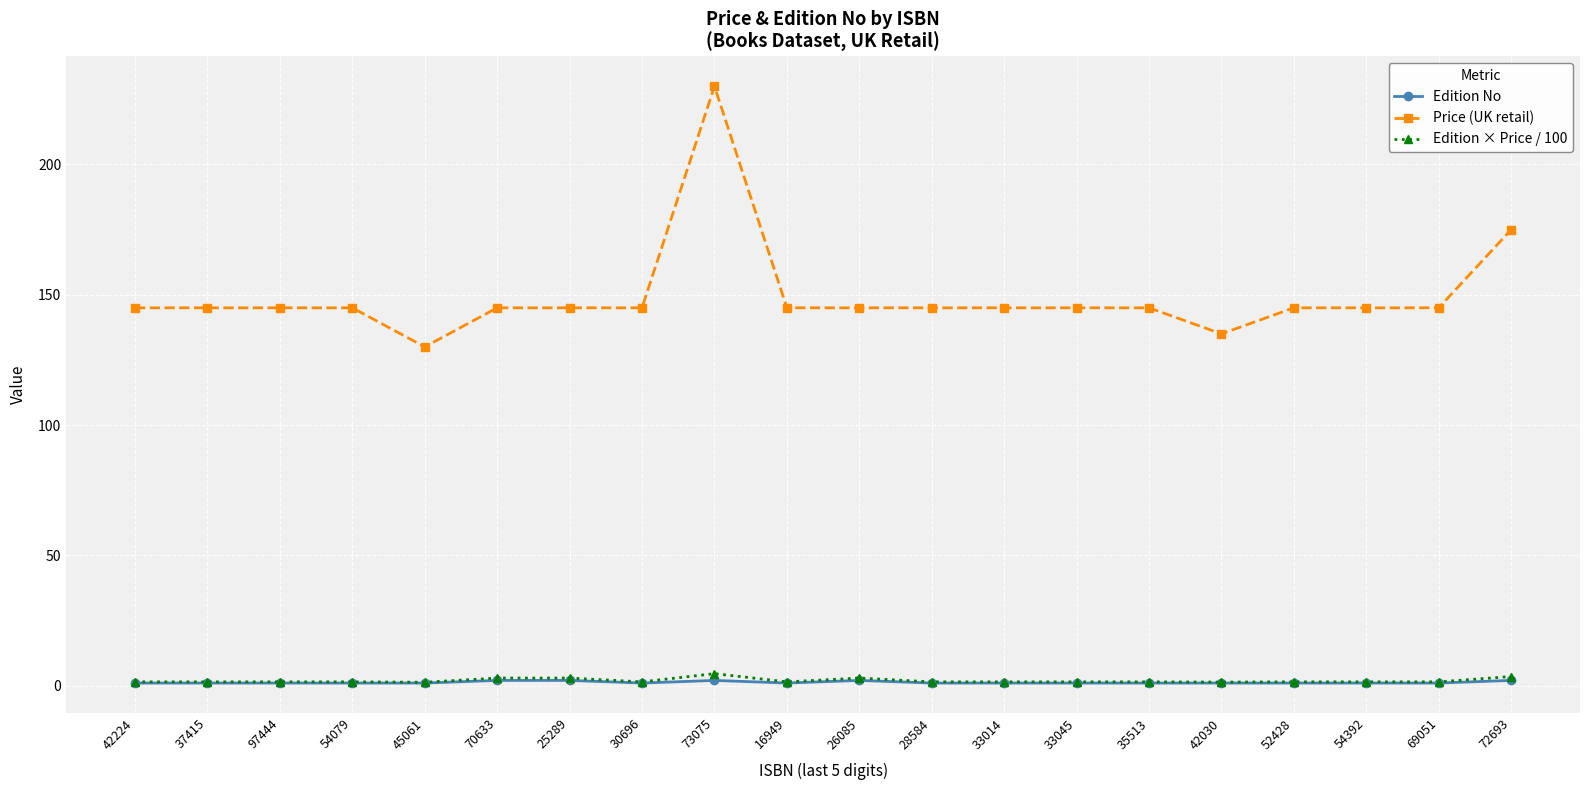

How many distinct data groups are displayed?

3